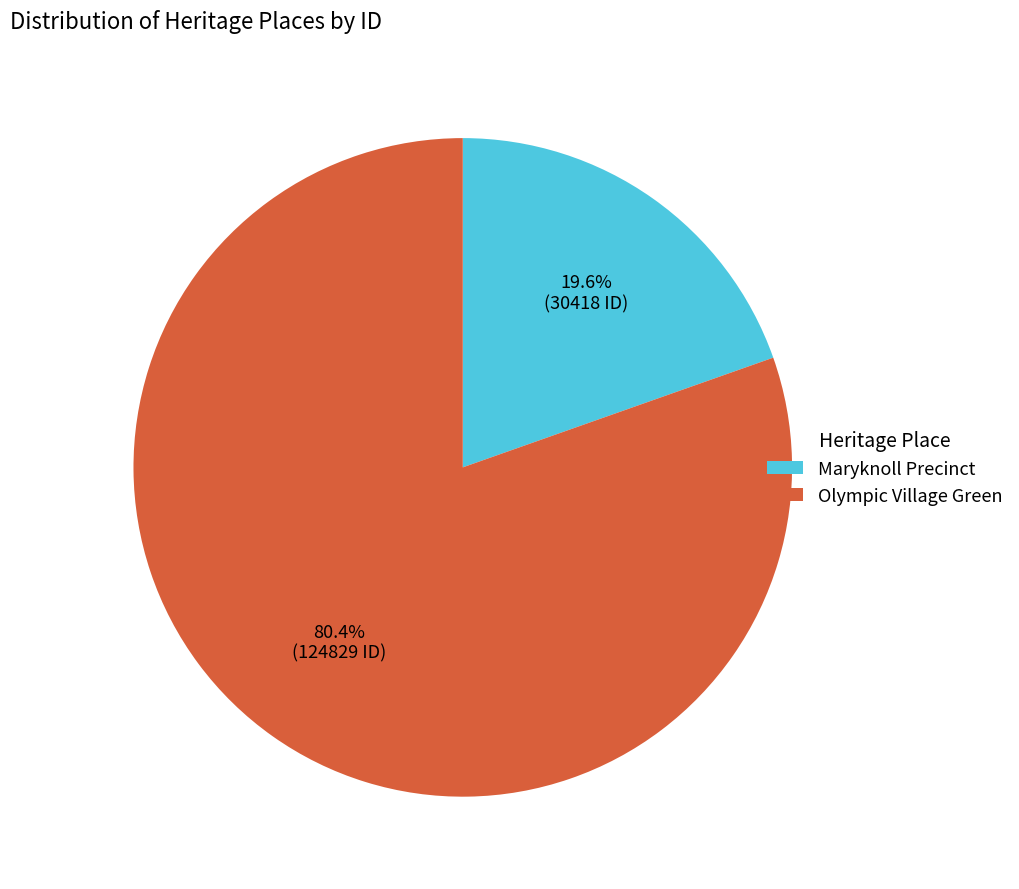

How many segments does this pie chart have?

2